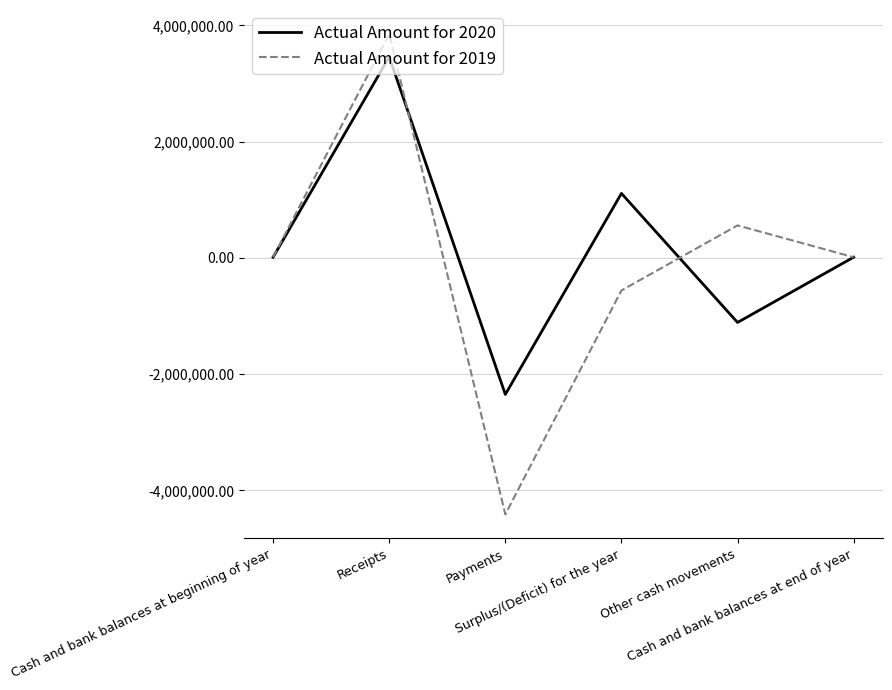

List the series in order of their peak value, lowest first.

Actual Amount for 2020, Actual Amount for 2019